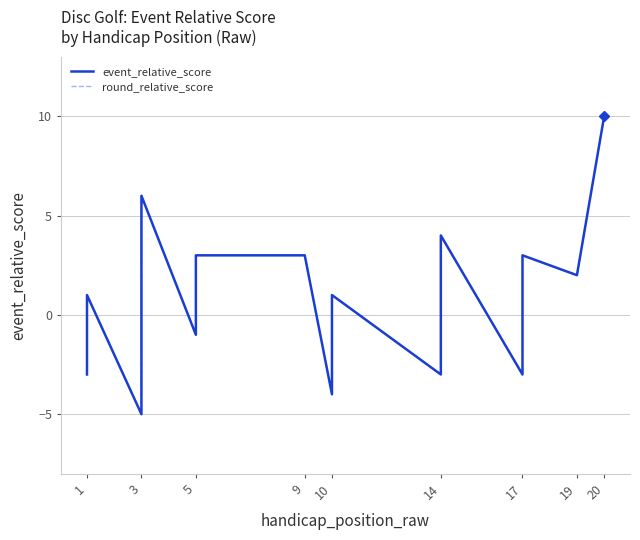

Is this an area chart (filled region under the line)?

No